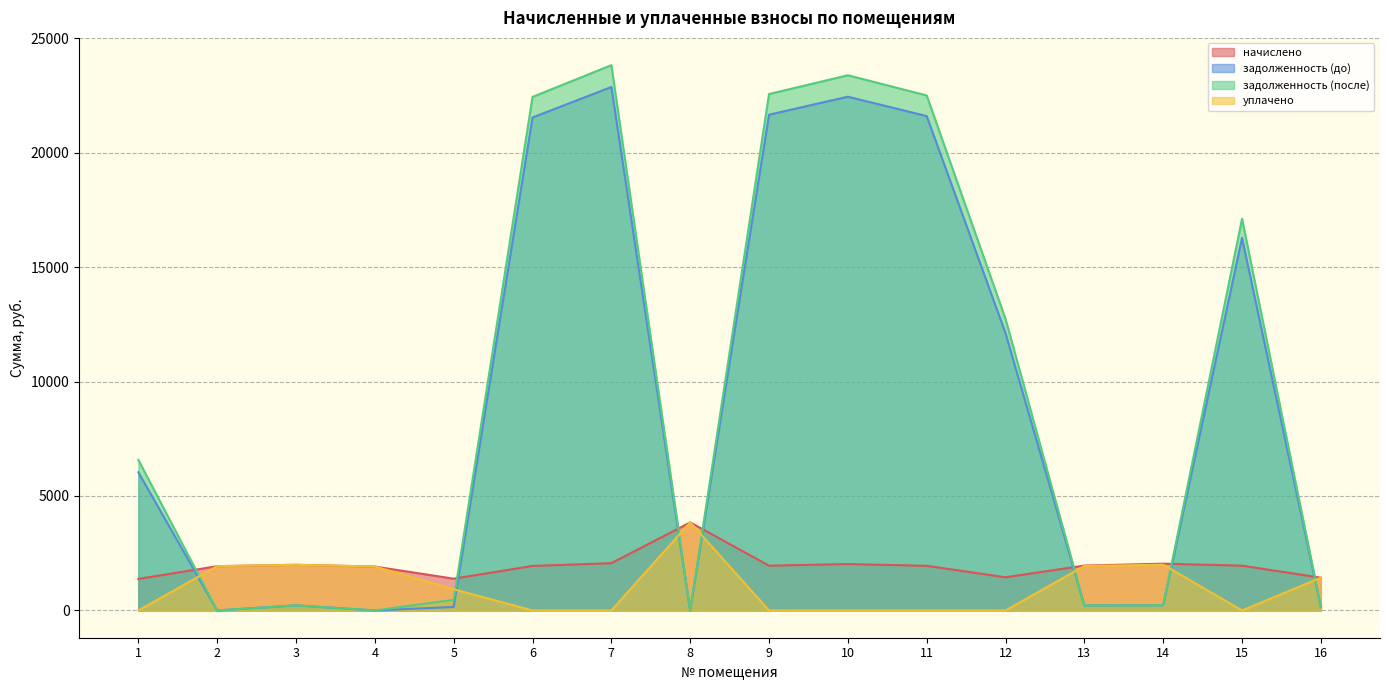

True or false: начислено and уплачено cross at least once.

False